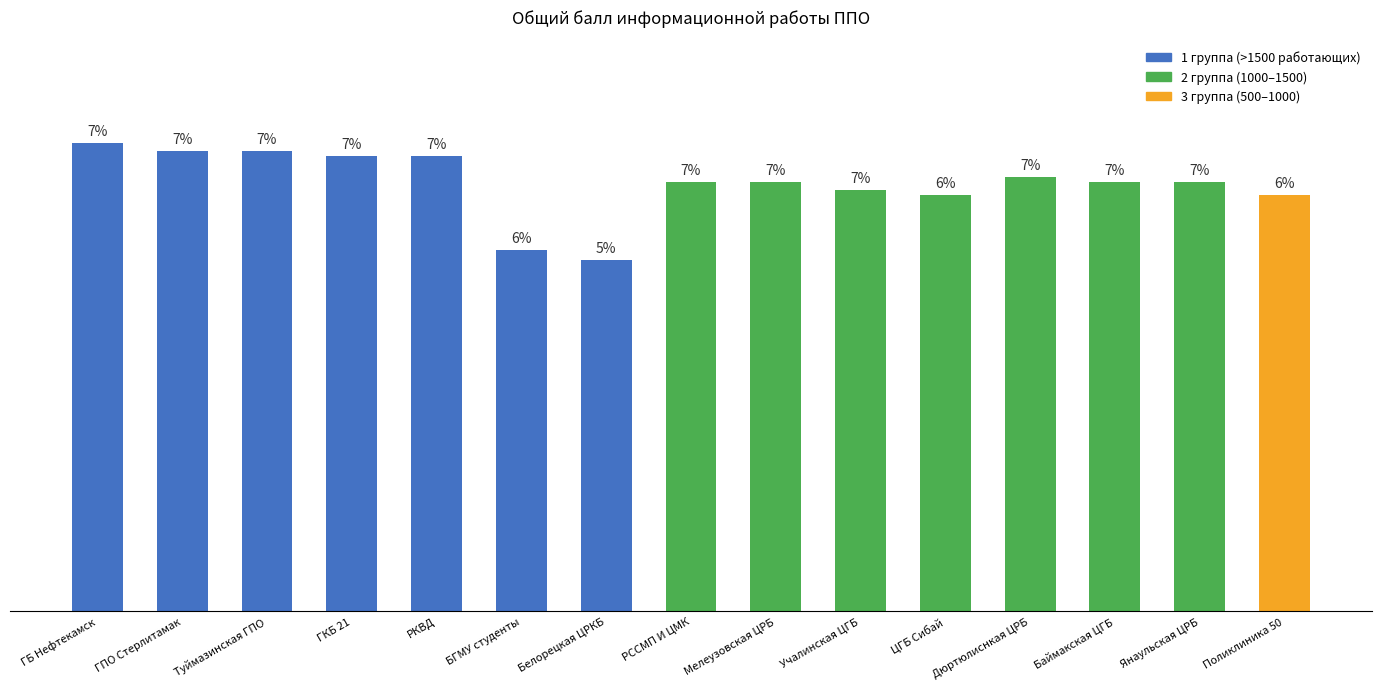

Which category has the highest value across all series?

ГБ Нефтекамск